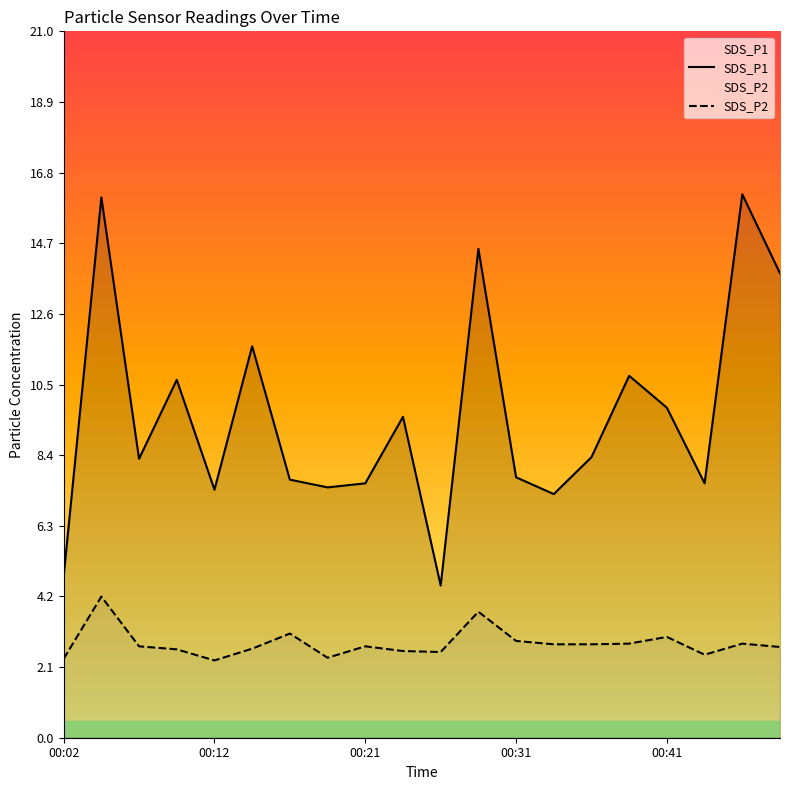

Rank the series by their average value, from lowest to highest.

SDS_P2, SDS_P1